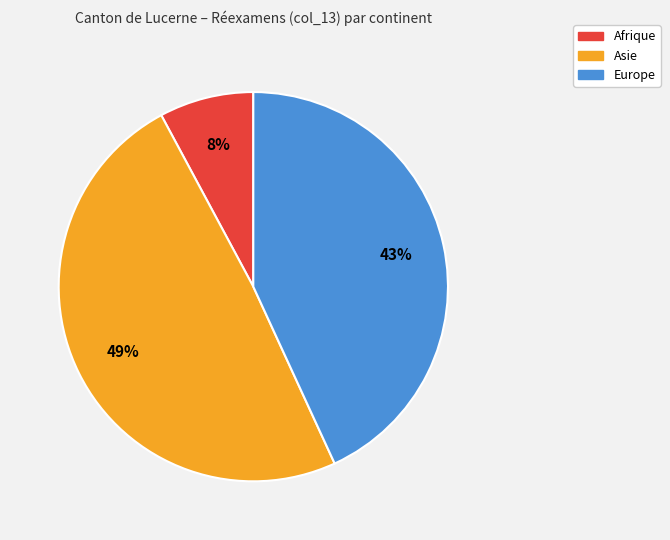

Rank the categories by value from lowest to highest.

Afrique, Europe, Asie